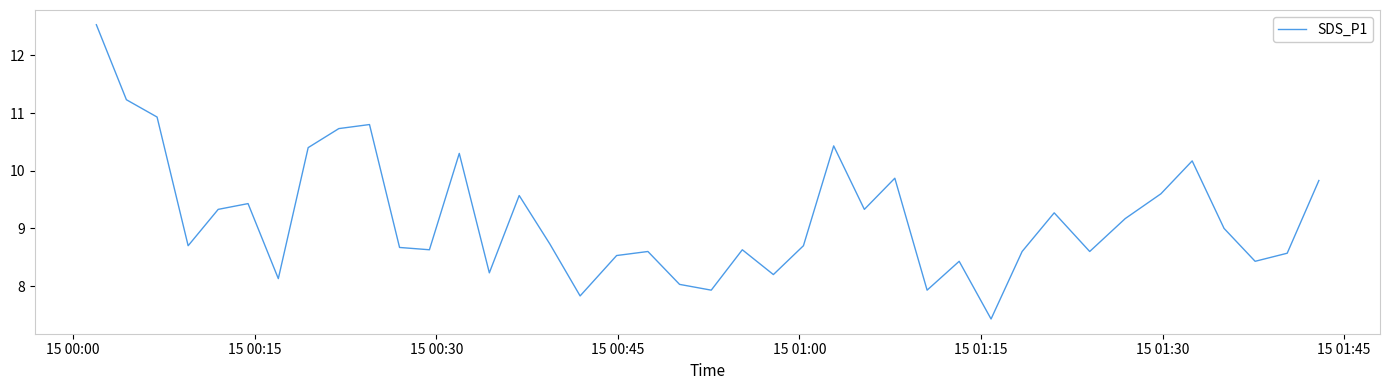

What is the difference between the maximum and minimum values?

5.1